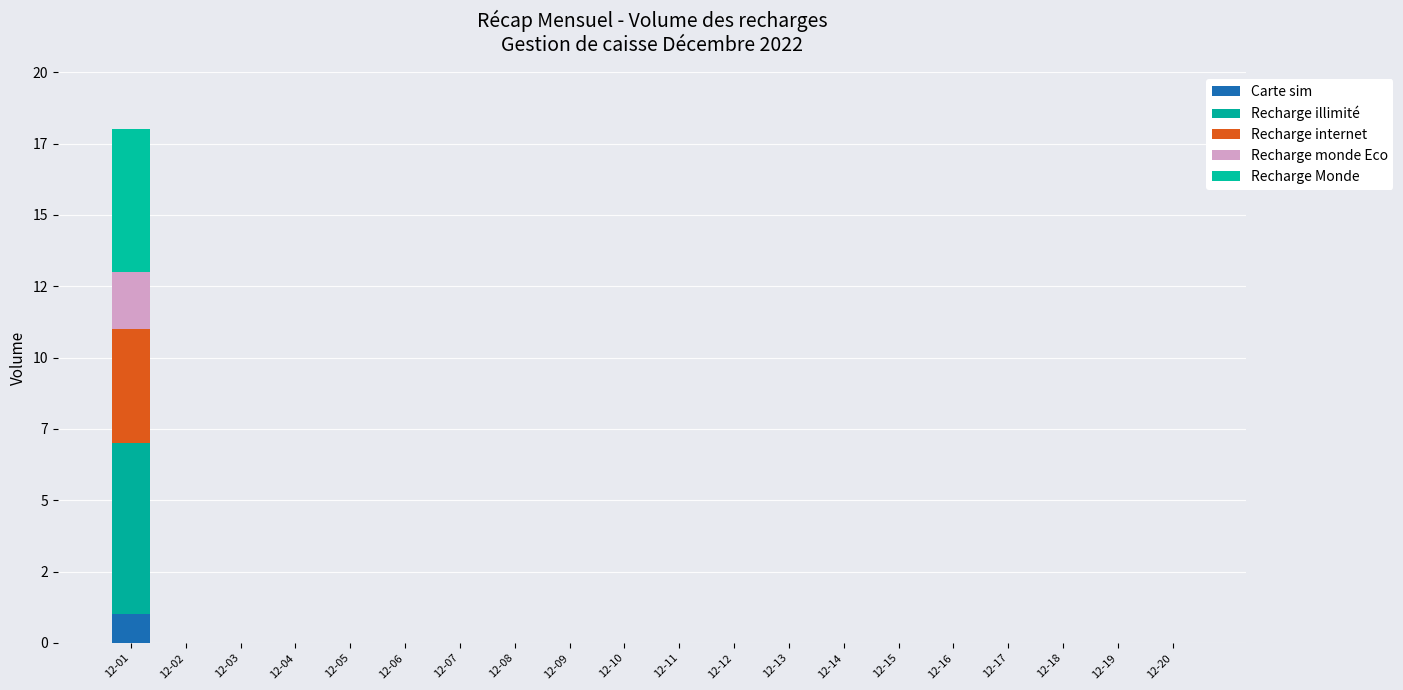

Between 12-01 and 12-03, which series saw the biggest shift?

Recharge illimité